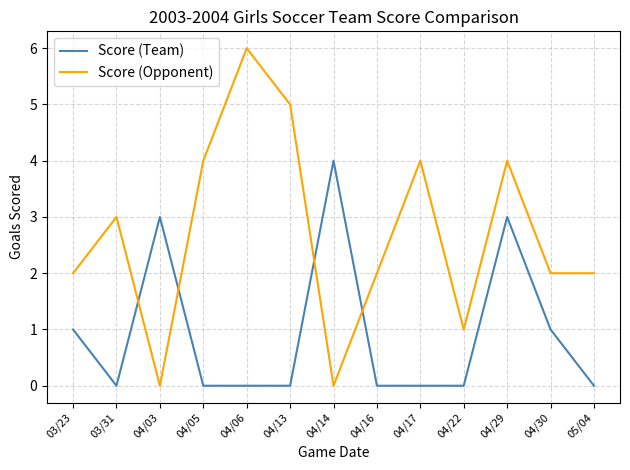

At which label does Score (Opponent) reach its peak?

04/06